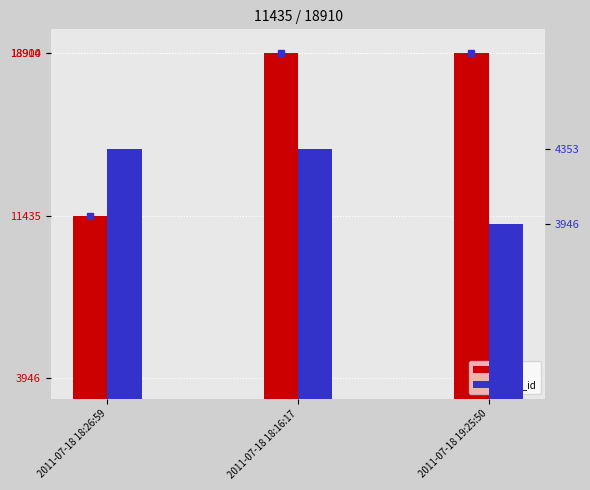

Is the value of id at 2011-07-18 18:16:17 greater than the value of work_id at 2011-07-18 18:26:59?

Yes